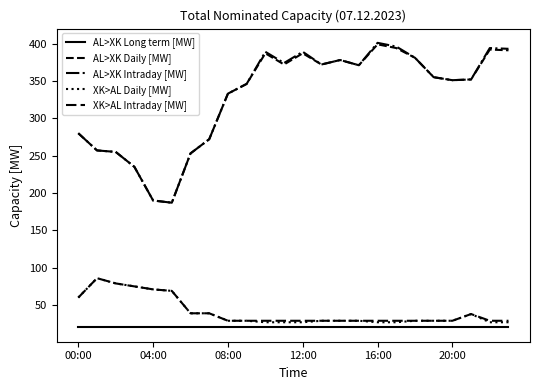

Reading left to right, what are all the values shown in this chart?

AL>XK Long term [MW]: 20	20	20	20	20	20	20	20	20	20	20	20	20	20	20	20	20	20	20	20	20	20	20	20
AL>XK Daily [MW]: 280	257	255	235	190	187	253	272	333	346	387	372	387	372	378	371	399	394	381	355	351	352	392	391
AL>XK Intraday [MW]: 280	257	255	235	190	187	253	272	333	346	389	374	389	372	378	371	401	396	381	355	351	352	394	393
XK>AL Daily [MW]: 60	86	79	75	71	69	39	39	29	29	27	27	27	29	29	29	27	27	29	29	29	38	27	27
XK>AL Intraday [MW]: 60	86	79	75	71	69	39	39	29	29	29	29	29	29	29	29	29	29	29	29	29	38	29	29